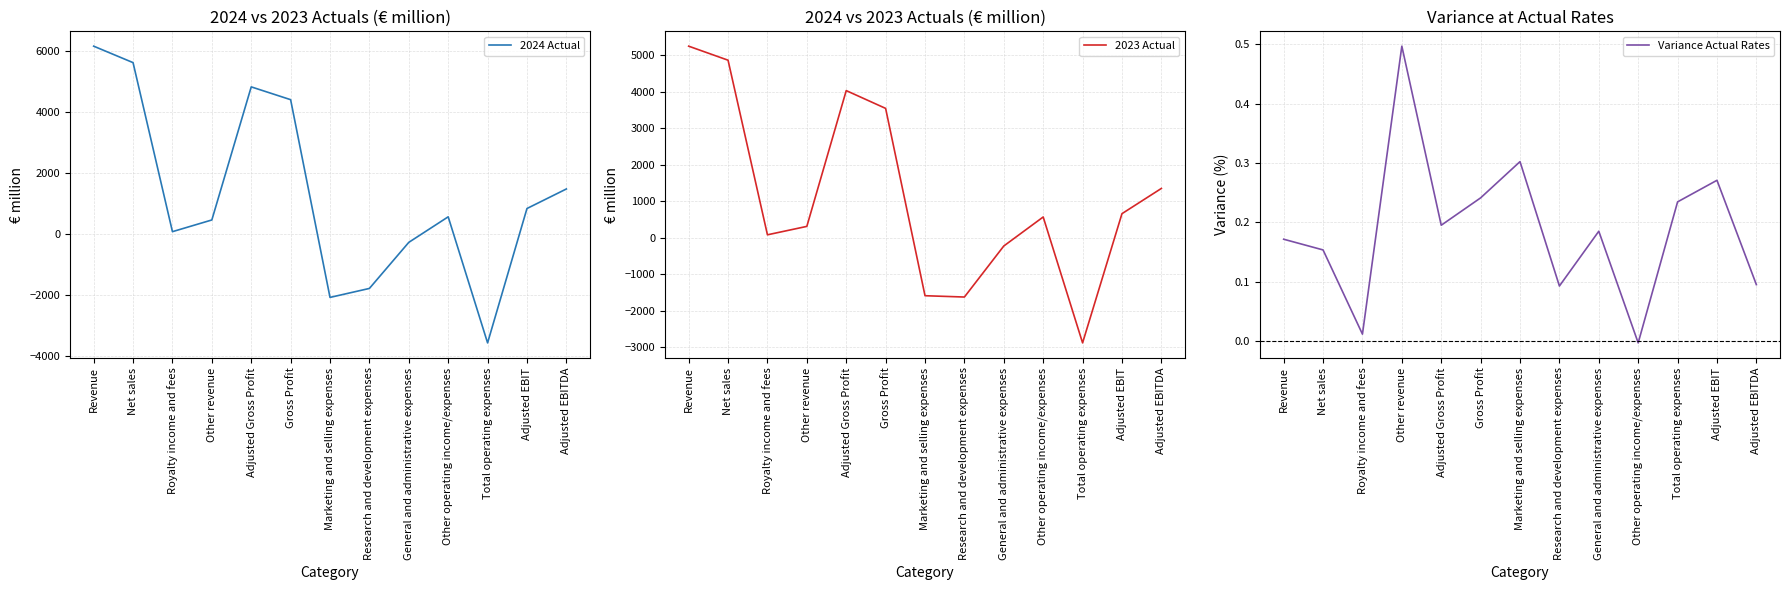

What are all the series names shown in the legend?

2024 Actual, 2023 Actual, Variance Actual Rates